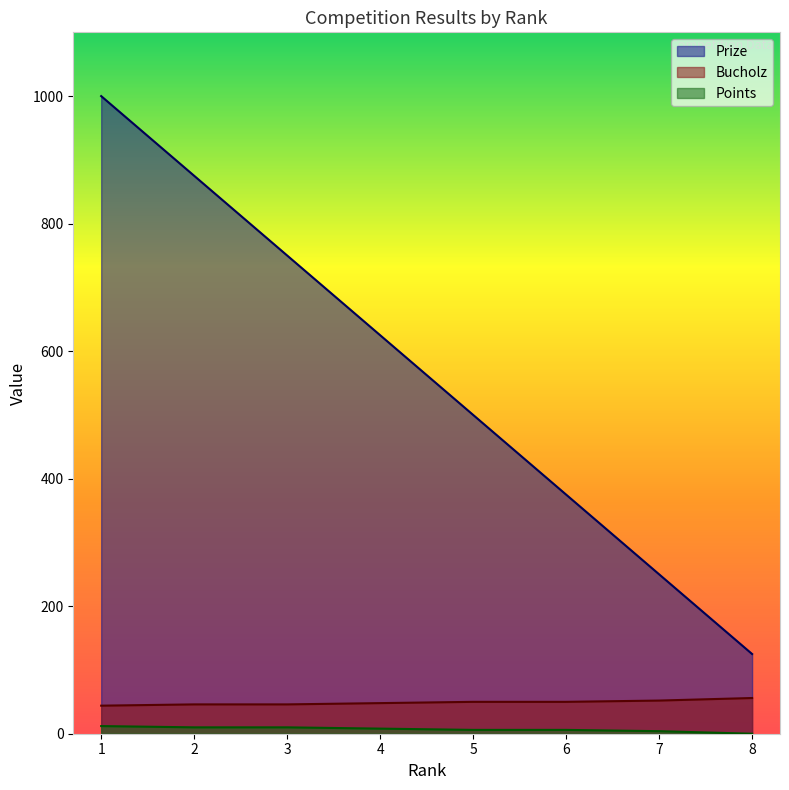

What is the maximum value shown in the chart?

1000